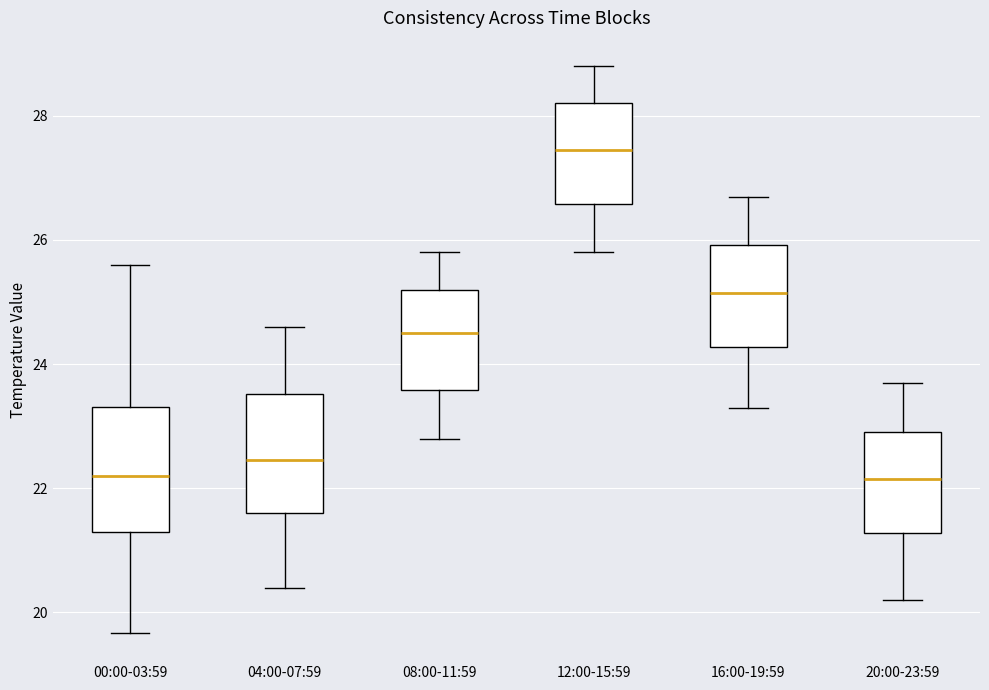

Where is the upper edge of the box for 00:00-03:59 on the y-axis? The values are not printed on the chart, so give them approximately, as read against the axis.

23.4